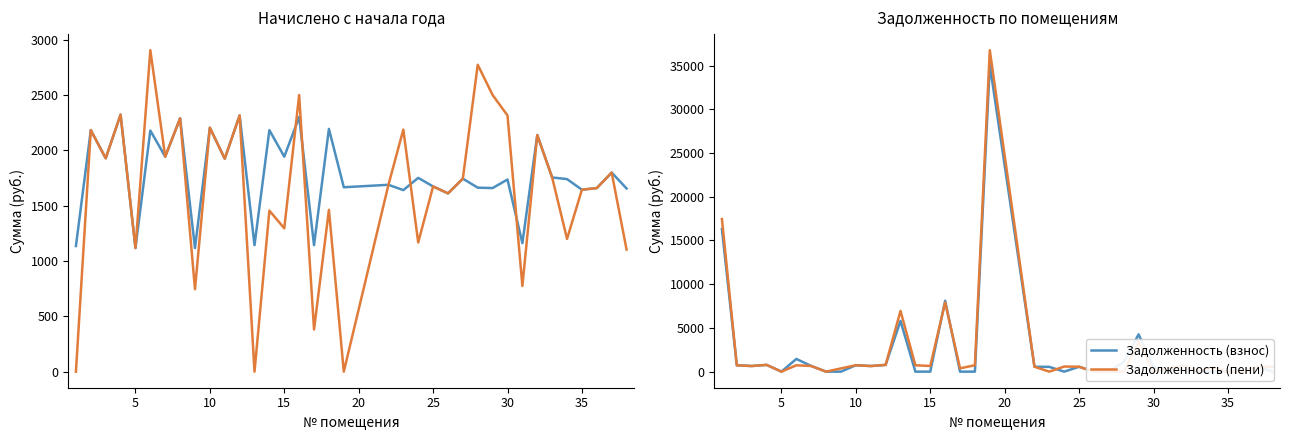

The value of Уплачено at 35 is 3657.9. True or false?

False